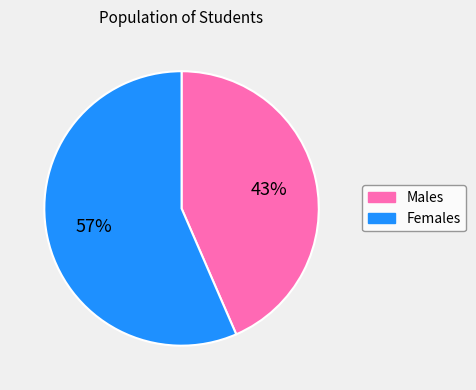

Is there any slice that represents more than half of the pie?

Yes